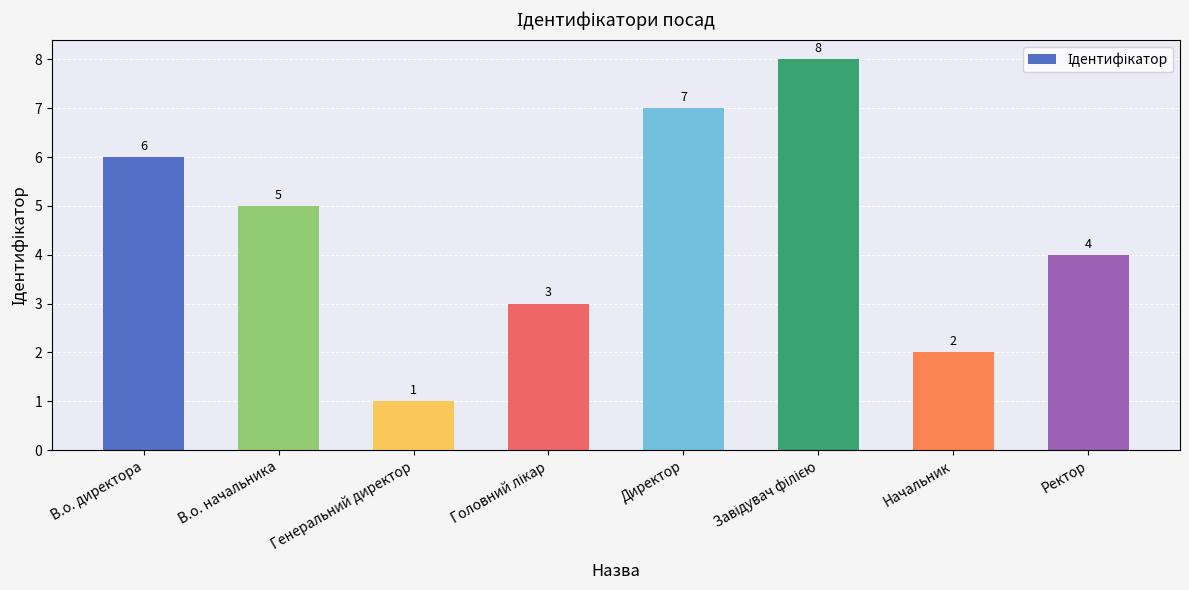

What is the ratio of the value at В.о. директора to the value at Начальник?

3.0